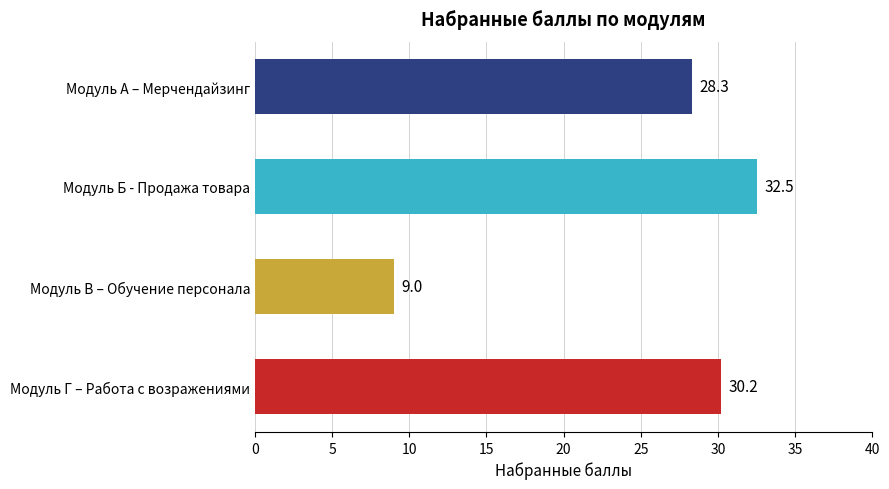

What value does the data have at Модуль А – Мерчендайзинг?

28.3